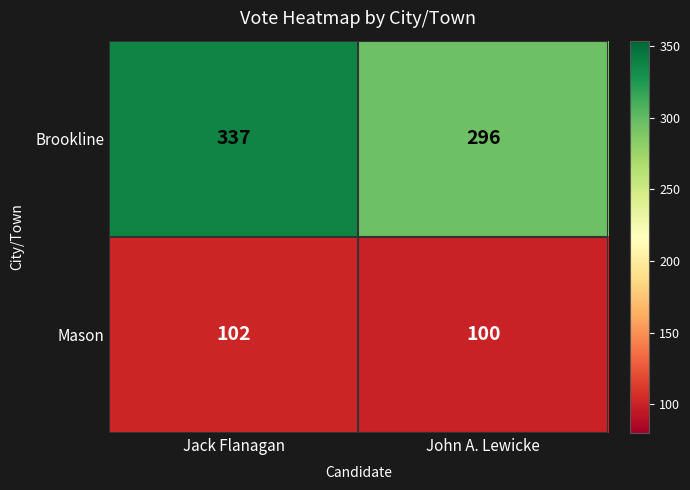

At John A. Lewicke, list the series in order from largest to smallest.

Brookline, Mason